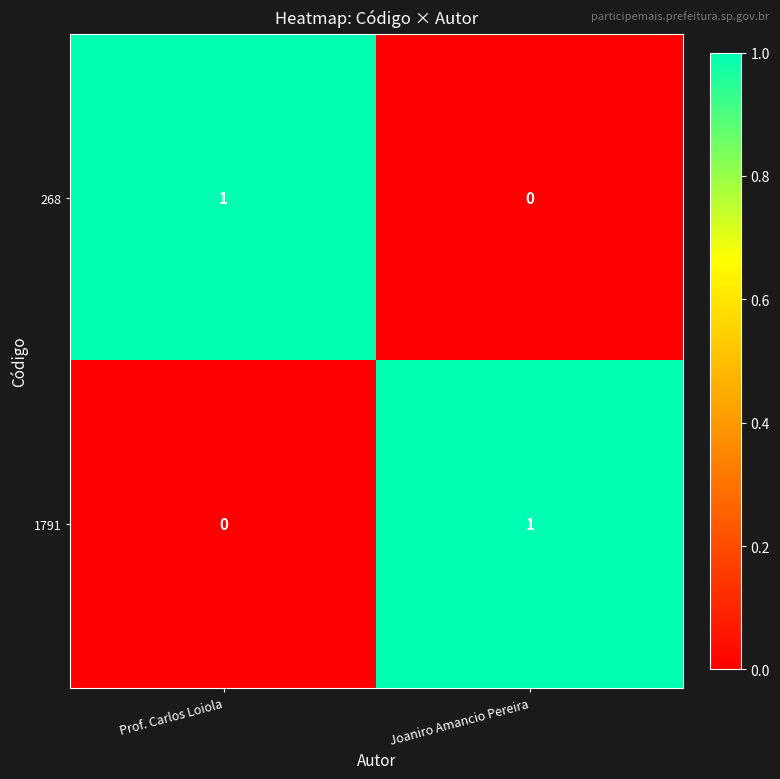

Is it true that 268 equals 1 at Prof. Carlos Loiola?

True